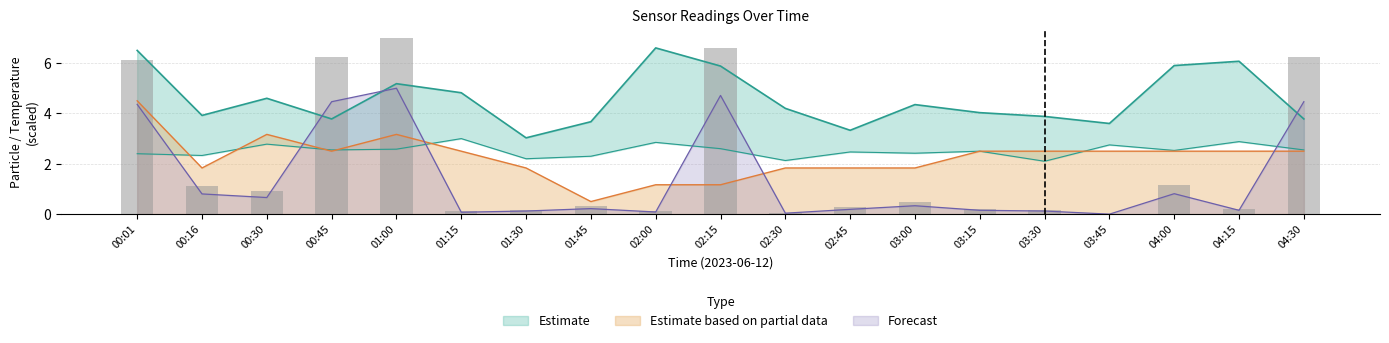

What is the label of the 2nd bar from the right?

04:15